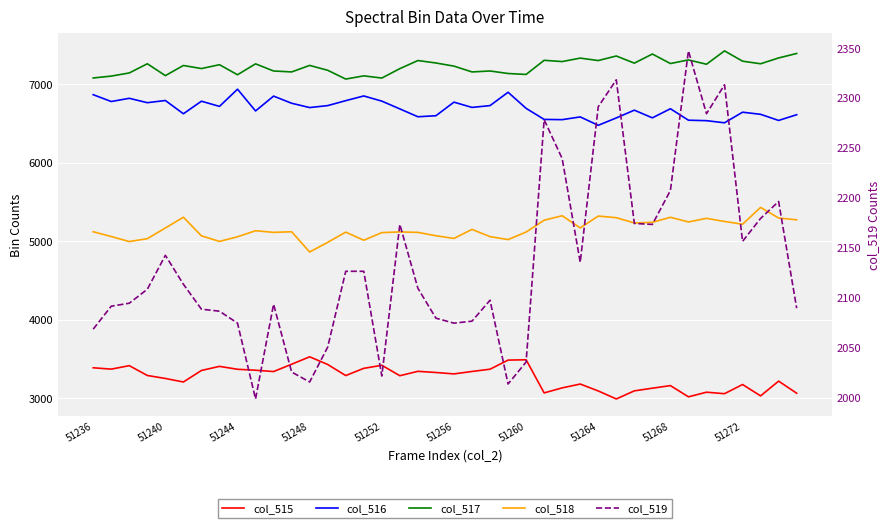

Which series has the widest spread of values?

col_518